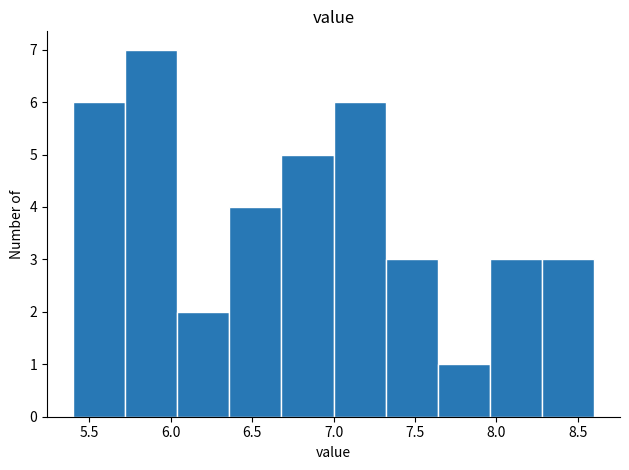

Reading left to right, transcribe this chart: for each bar, give the range it covers on the x-axis and its height. Neither the bar edges nor the heights are printed on the chart, so give them approximately, as read against the axes.

5.40 to 5.72: 6
5.72 to 6.04: 7
6.04 to 6.36: 2
6.36 to 6.68: 4
6.68 to 7.00: 5
7.00 to 7.32: 6
7.32 to 7.64: 3
7.64 to 7.96: 1
7.96 to 8.28: 3
8.28 to 8.60: 3